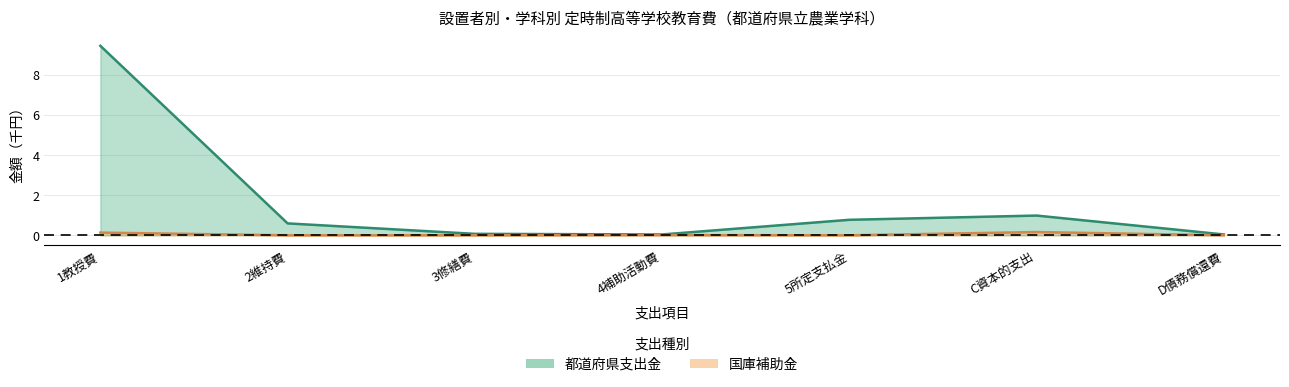

What is the sum of all 国庫補助金 values?

0.3